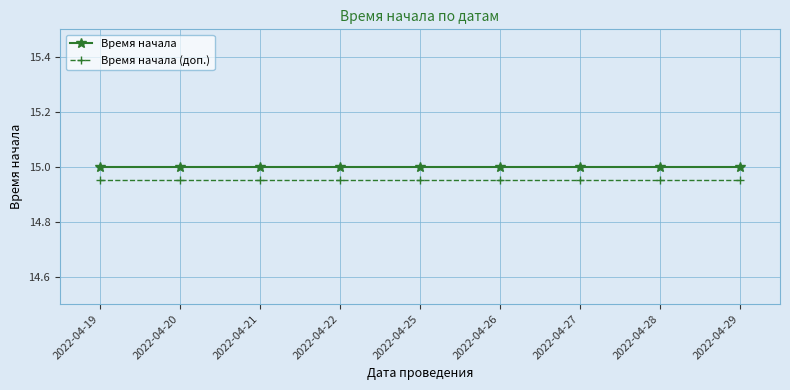

List the series in order of their overall mean, highest first.

Время начала, Время начала (доп.)